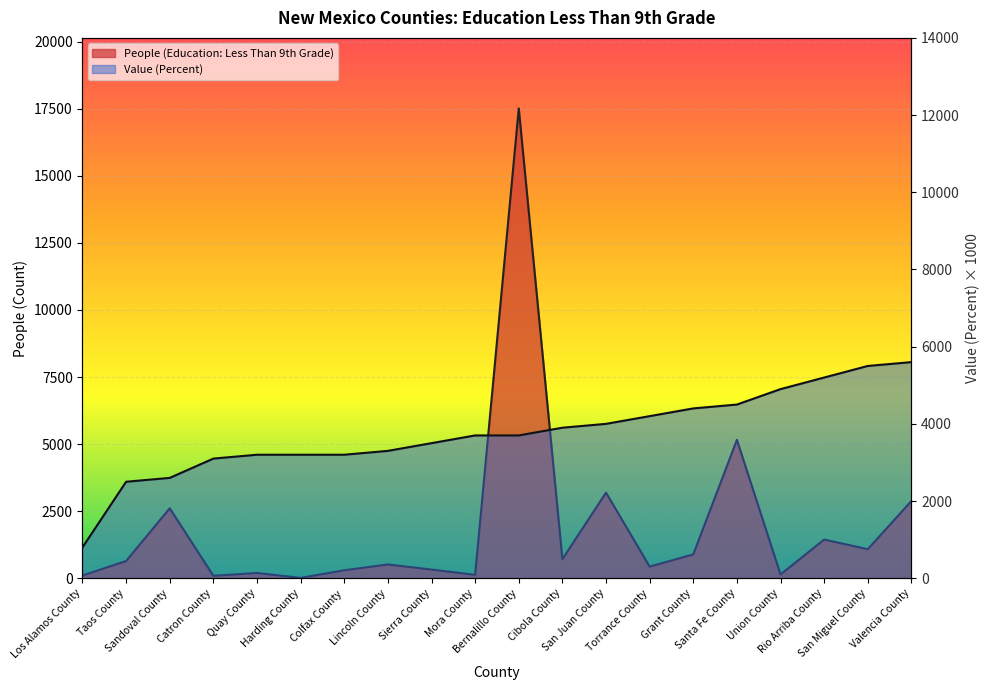

What position from the right is Catron County?

17